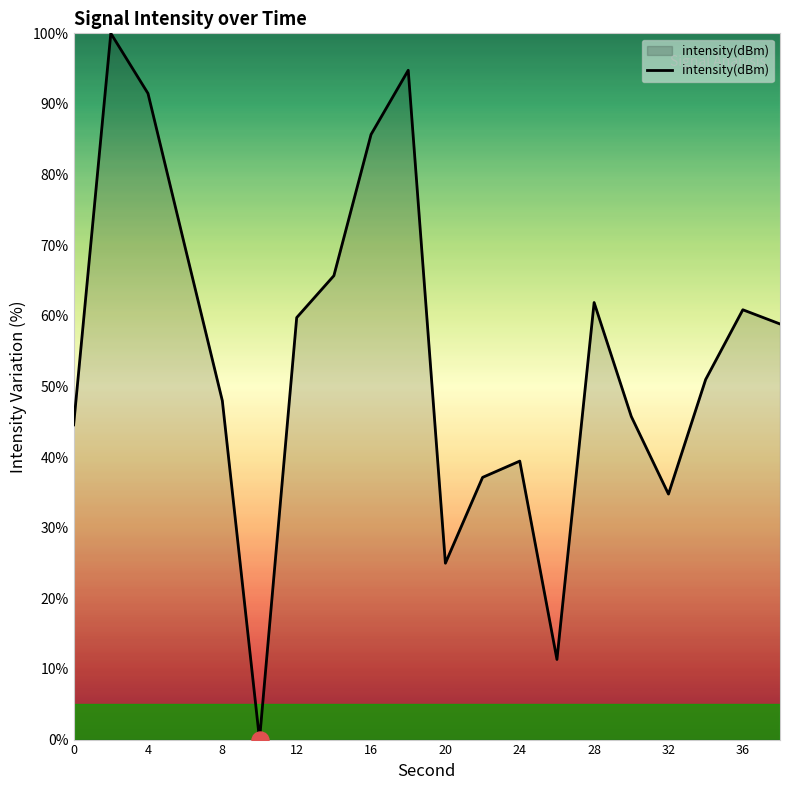

What is the maximum value shown in the chart?

100.0